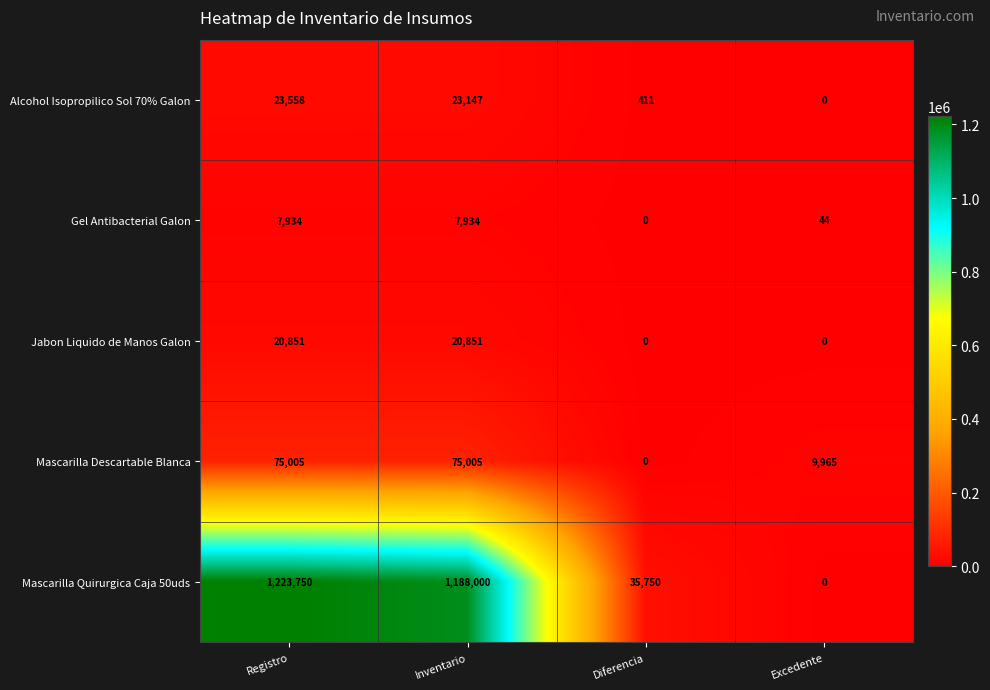

Reading right to left, what are all the values shown in this chart?

Alcohol Isopropilico Sol 70% Galon: 0	411	23147	23558
Gel Antibacterial Galon: 44	0	7934	7934
Jabon Liquido de Manos Galon: 0	0	20851	20851
Mascarilla Descartable Blanca: 9965	0	75005	75005
Mascarilla Quirurgica Caja 50uds: 0	35750	1188000	1223750